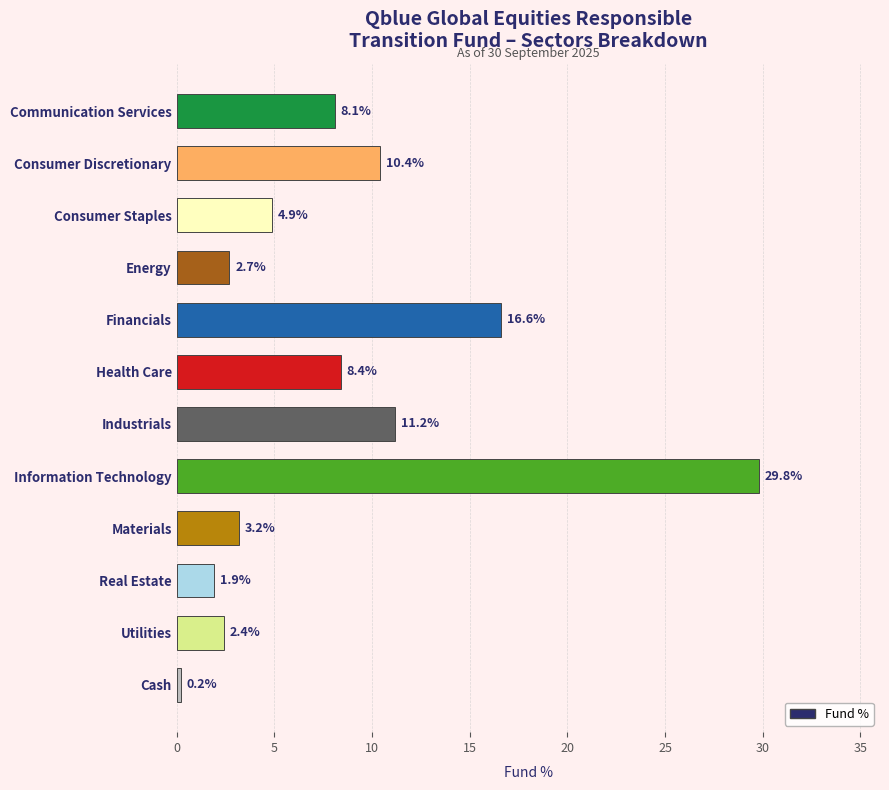

What position from the top is Industrials?

7